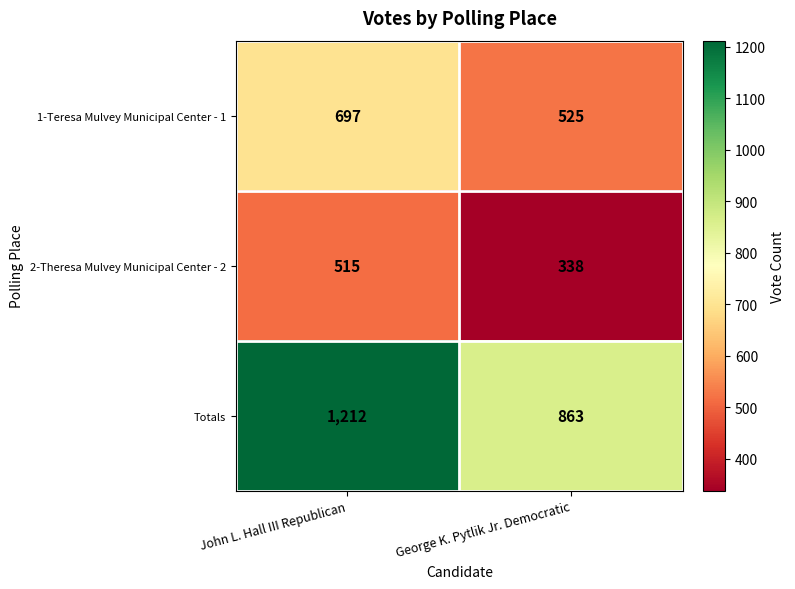

Reading right to left, transcribe all the data shown in this chart.

1-Teresa Mulvey Municipal Center - 1: 525	697
2-Theresa Mulvey Municipal Center - 2: 338	515
Totals: 863	1212